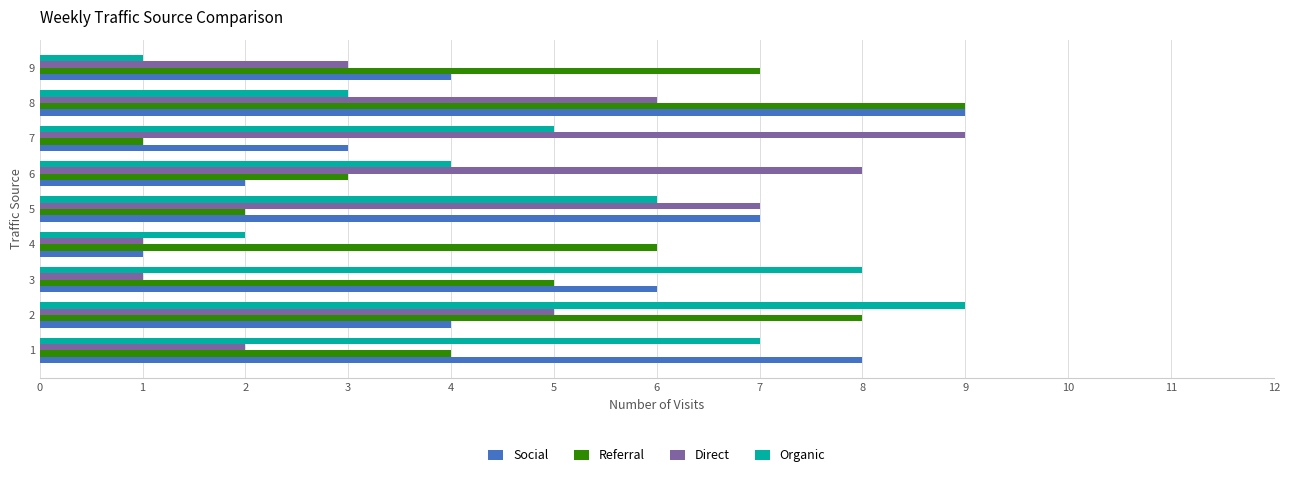

What is the highest value of the Organic series?

9